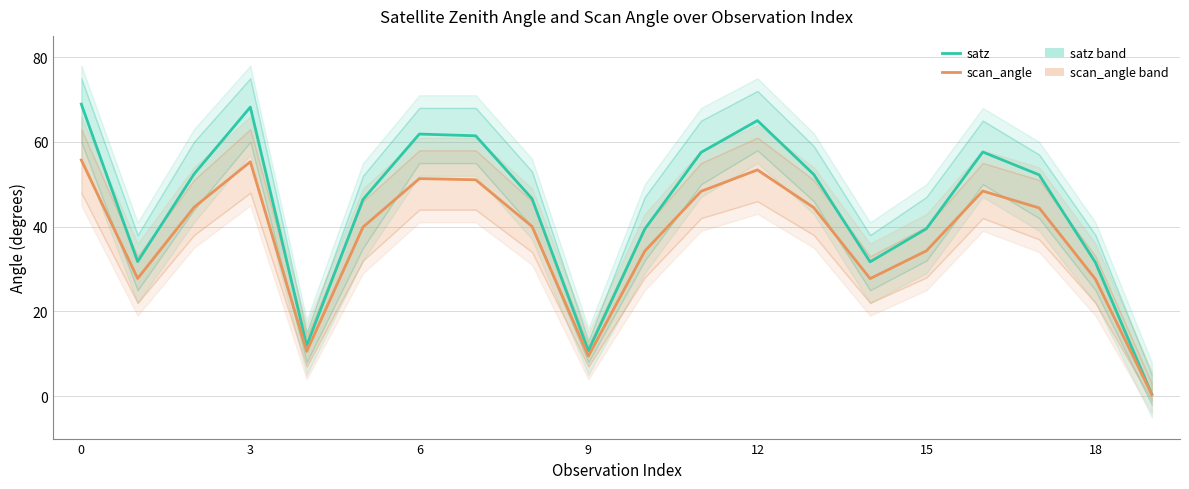

Count the number of data series in this chart.

2